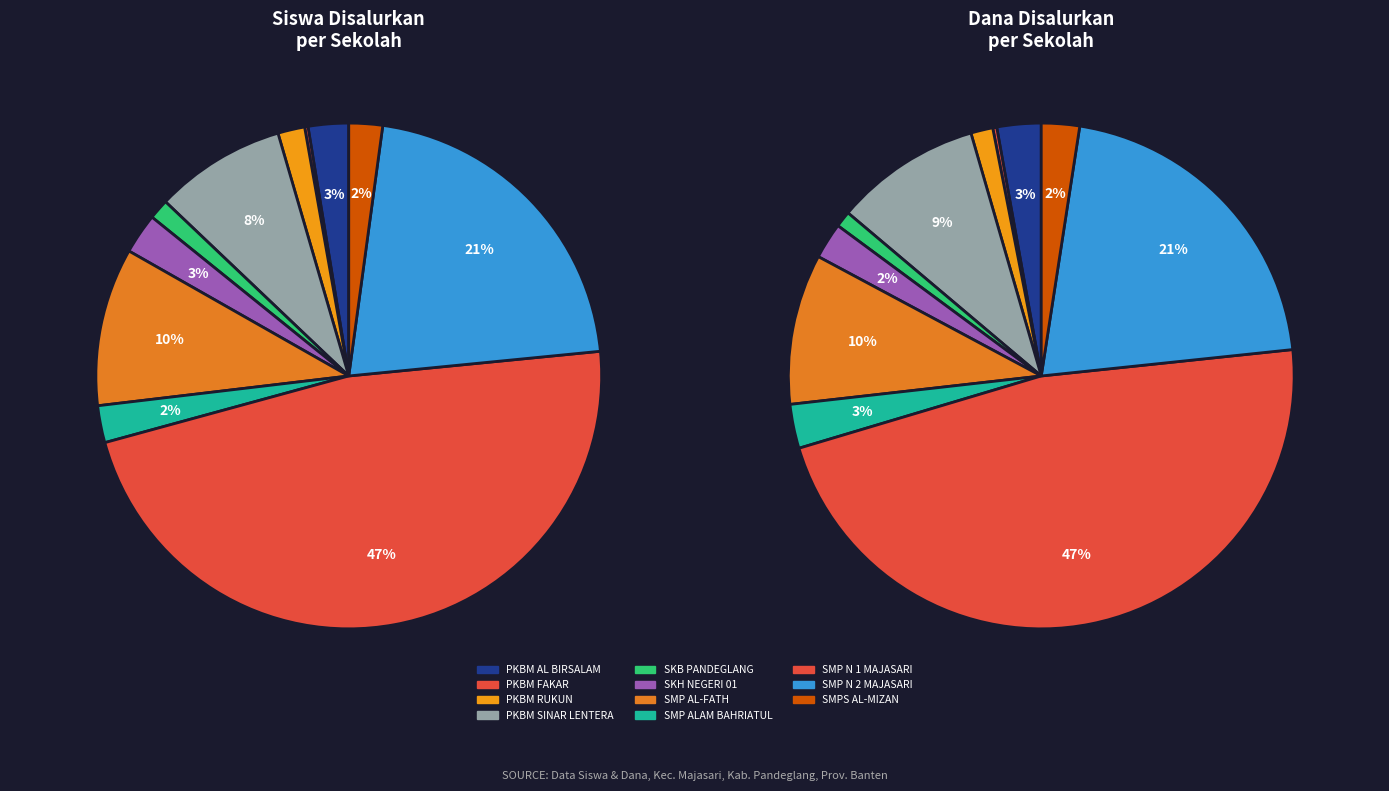

How much of the chart is everything except PKBM RUKUN?

98.3%